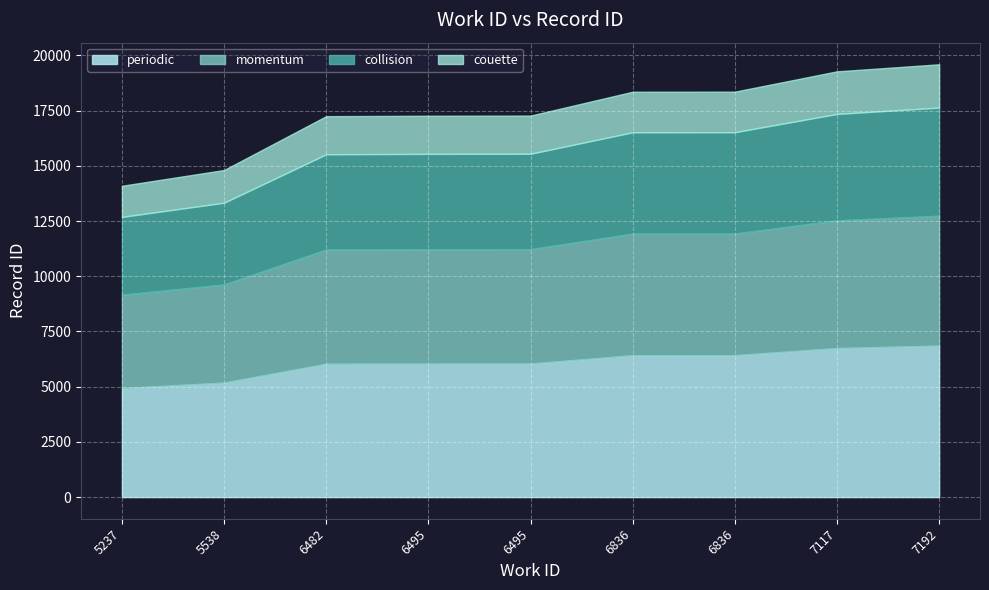

At which label does the data first exceed 17273?

6836